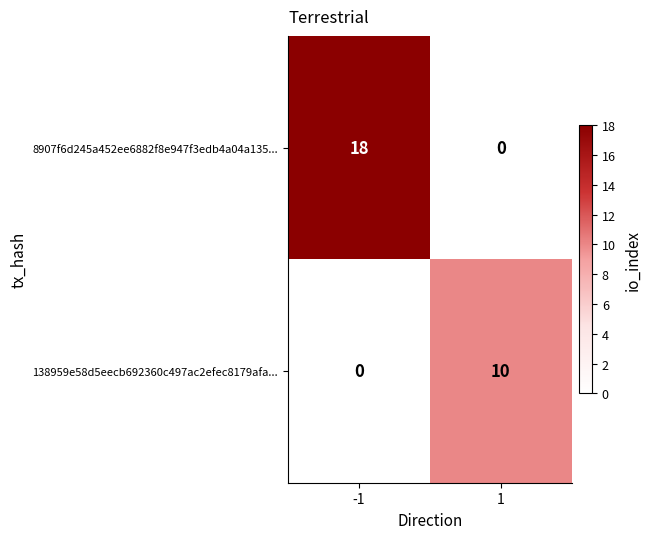

What is the highest value of the 8907f6d245a452ee6882f8e947f3edb4a04a135... series?

18